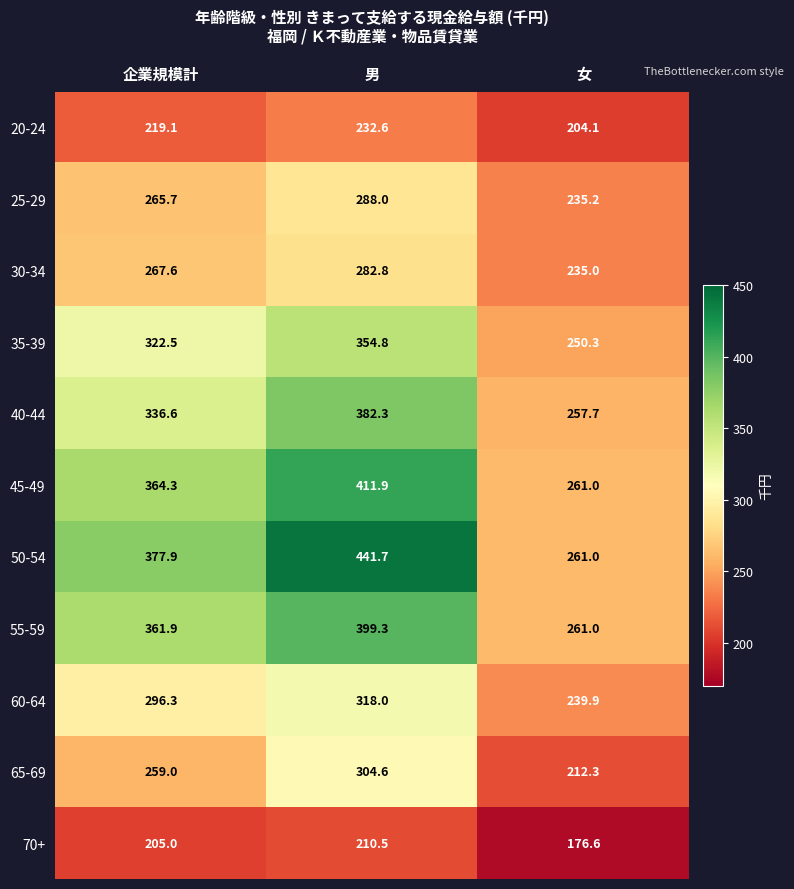

Rank the series at 男 from highest to lowest value.

50-54, 45-49, 55-59, 40-44, 35-39, 60-64, 65-69, 25-29, 30-34, 20-24, 70+